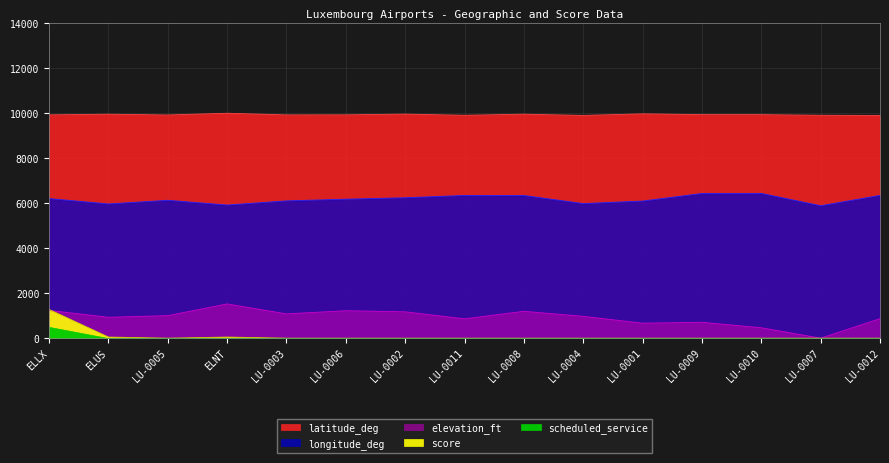

At which category does score reach its first local peak?

ELNT